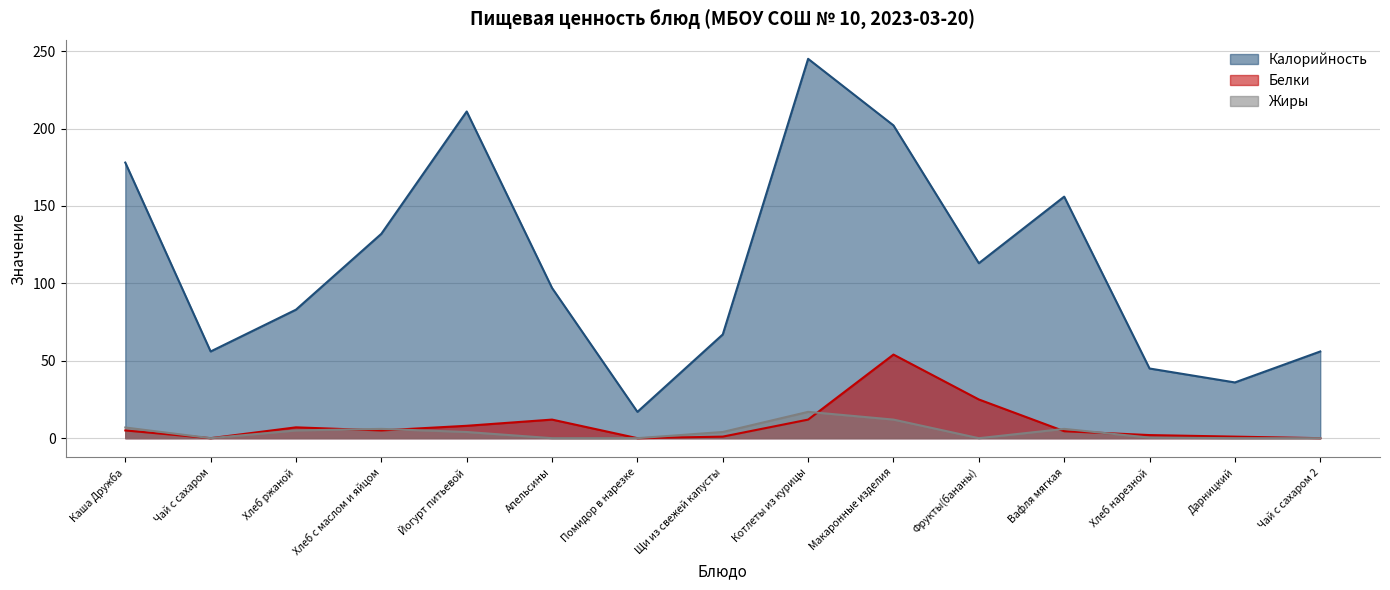

Which category has the highest value in the Жиры series?

Котлеты из курицы